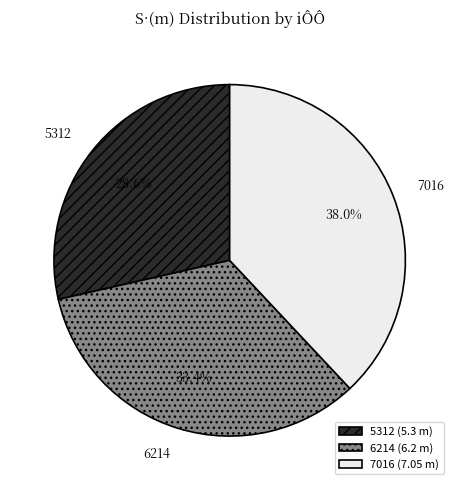

Which category has the biggest portion of the pie?

7016